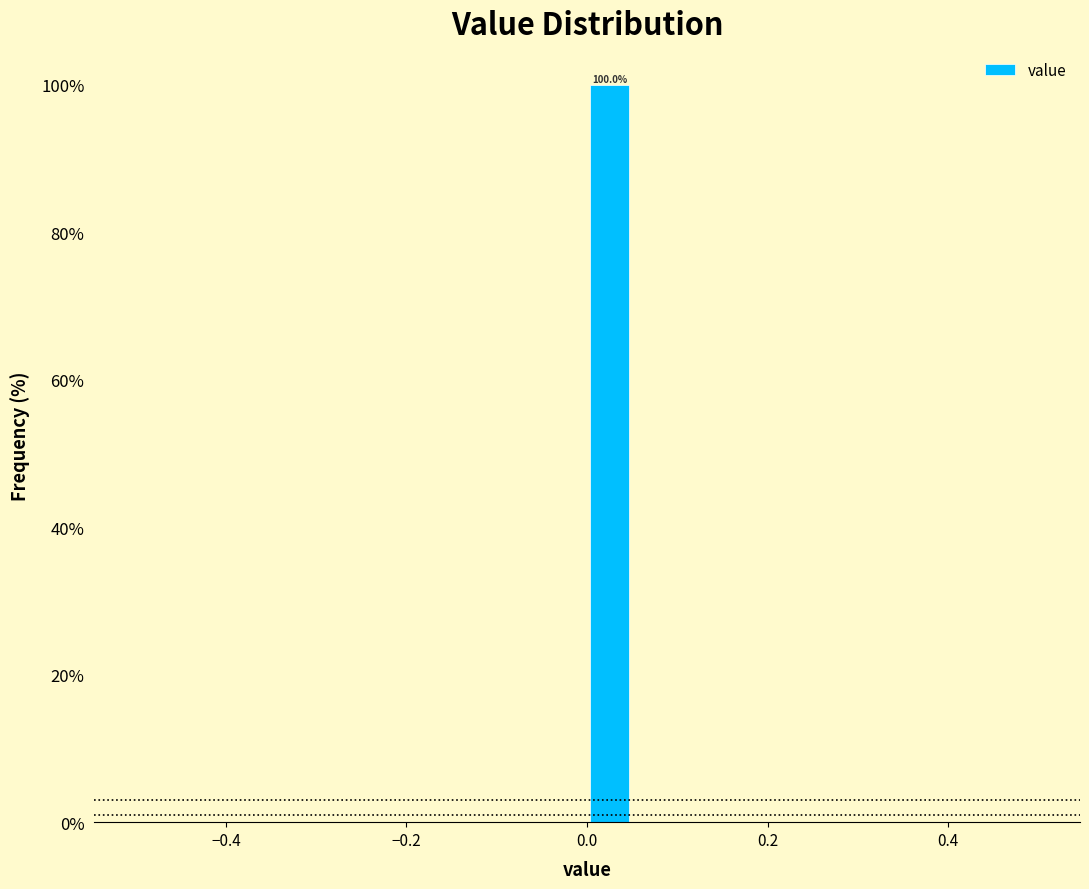

Read against the x-axis, roughly where is the centre of the tallest bar?

0.02